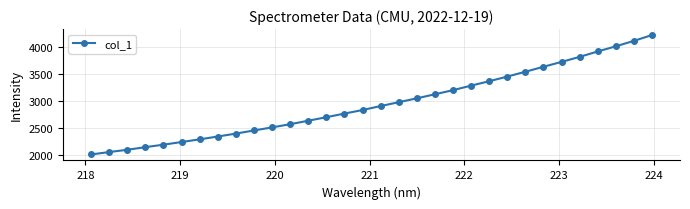

What is the sum of all values?

94748.7